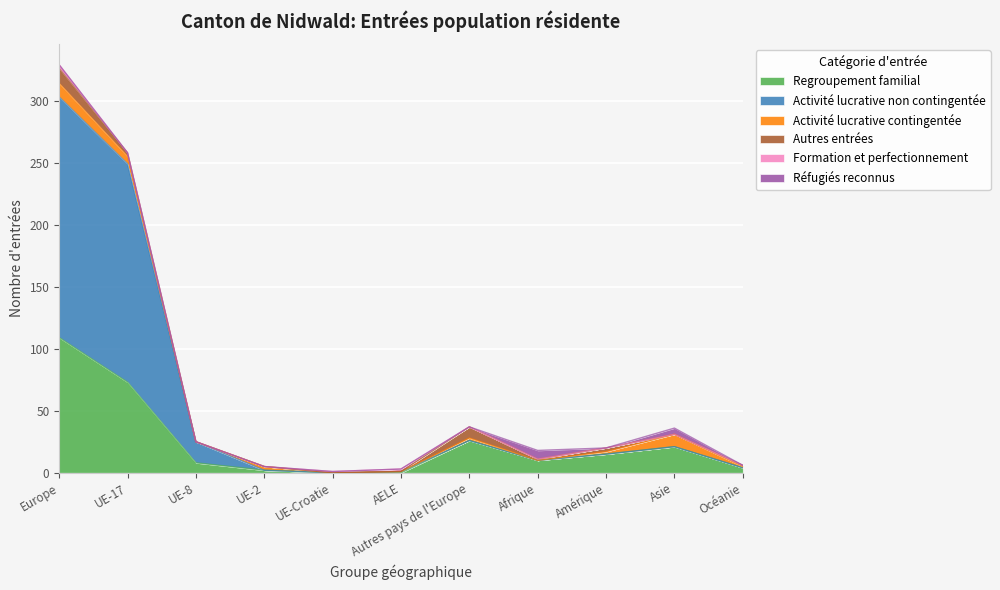

What is the difference between the maximum and second lowest values in the Activité lucrative contingentée series?

11